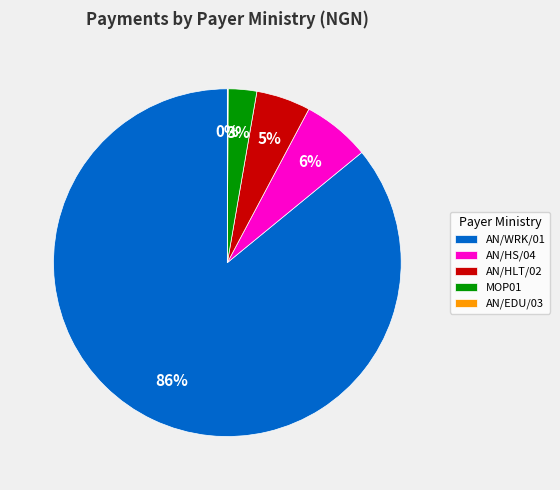

Which slice is the largest?

AN/WRK/01